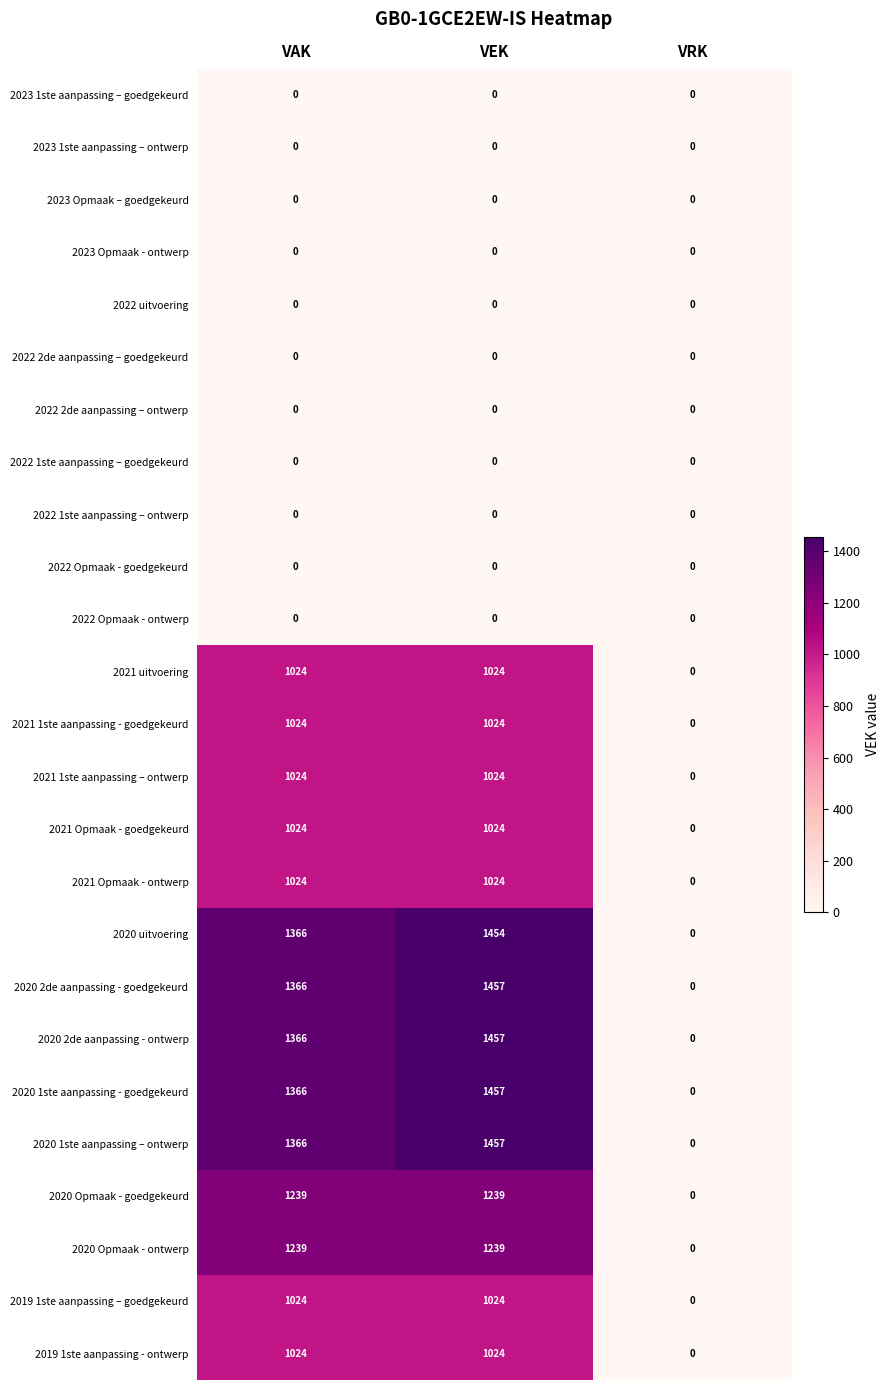

Which category has the highest value across all series?

VEK